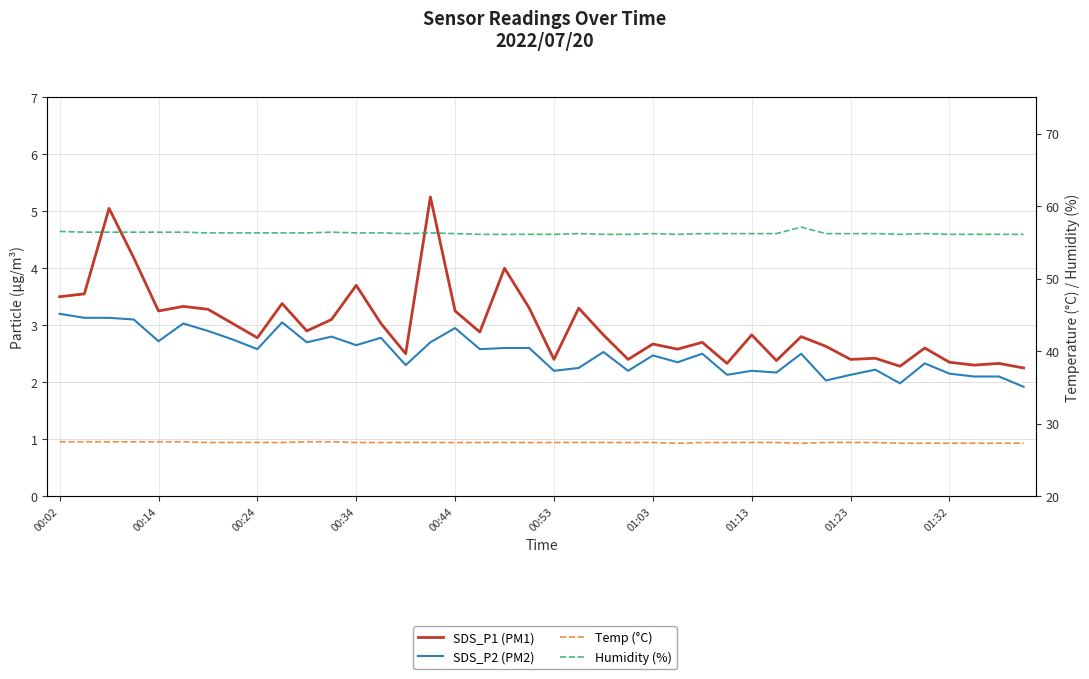

Reading left to right, extract all data points from this chart.

SDS_P1 (PM1): 3.5	3.5	5.0	4.2	3.2	3.3	3.3	3.0	2.8	3.4	2.9	3.1	3.7	3.0	2.5	5.2	3.2	2.9	4.0	3.3	2.4	3.3	2.8	2.4	2.7	2.6	2.7	2.3	2.8	2.4	2.8	2.6	2.4	2.4	2.3	2.6	2.4	2.3	2.3	2.2
SDS_P2 (PM2): 3.2	3.1	3.1	3.1	2.7	3.0	2.9	2.8	2.6	3.0	2.7	2.8	2.6	2.8	2.3	2.7	3.0	2.6	2.6	2.6	2.2	2.2	2.5	2.2	2.5	2.4	2.5	2.1	2.2	2.2	2.5	2.0	2.1	2.2	2.0	2.3	2.1	2.1	2.1	1.9
Temp (°C): 27.5	27.5	27.5	27.5	27.5	27.5	27.4	27.4	27.4	27.4	27.5	27.5	27.4	27.4	27.4	27.4	27.4	27.4	27.4	27.4	27.4	27.4	27.4	27.4	27.4	27.3	27.4	27.4	27.4	27.4	27.3	27.4	27.4	27.4	27.3	27.3	27.3	27.3	27.3	27.3
Humidity (%): 56.5	56.4	56.4	56.4	56.4	56.4	56.3	56.3	56.3	56.3	56.3	56.4	56.3	56.3	56.2	56.3	56.2	56.1	56.1	56.1	56.1	56.2	56.1	56.1	56.2	56.1	56.2	56.2	56.2	56.2	57.1	56.2	56.2	56.2	56.1	56.2	56.1	56.1	56.1	56.1